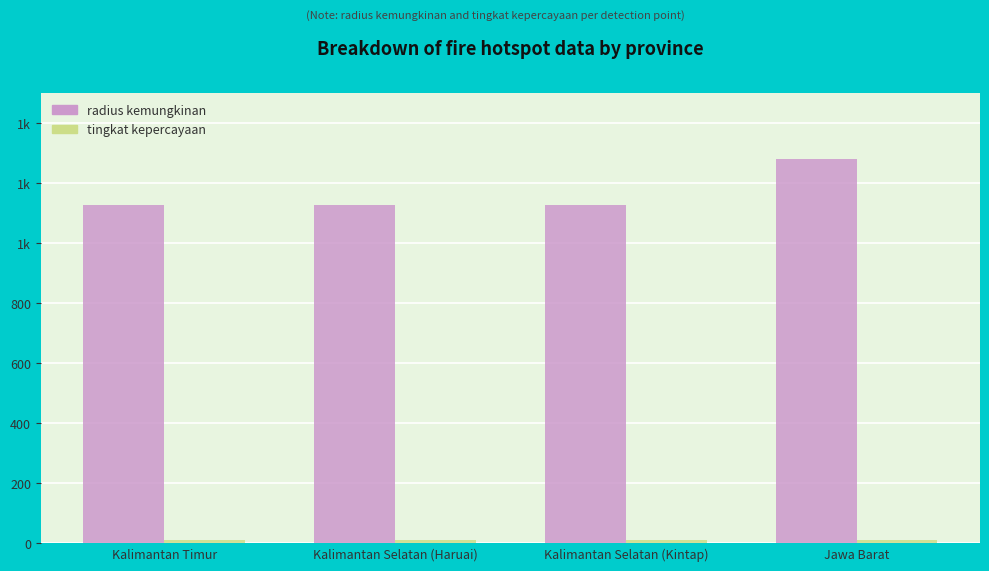

Does the chart contain stacked bars?

No